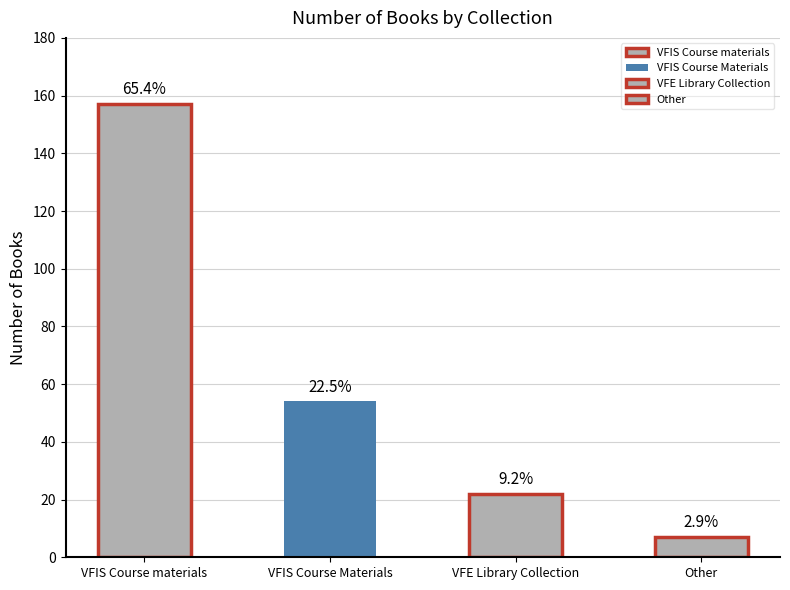

How many series are shown in this chart?

1